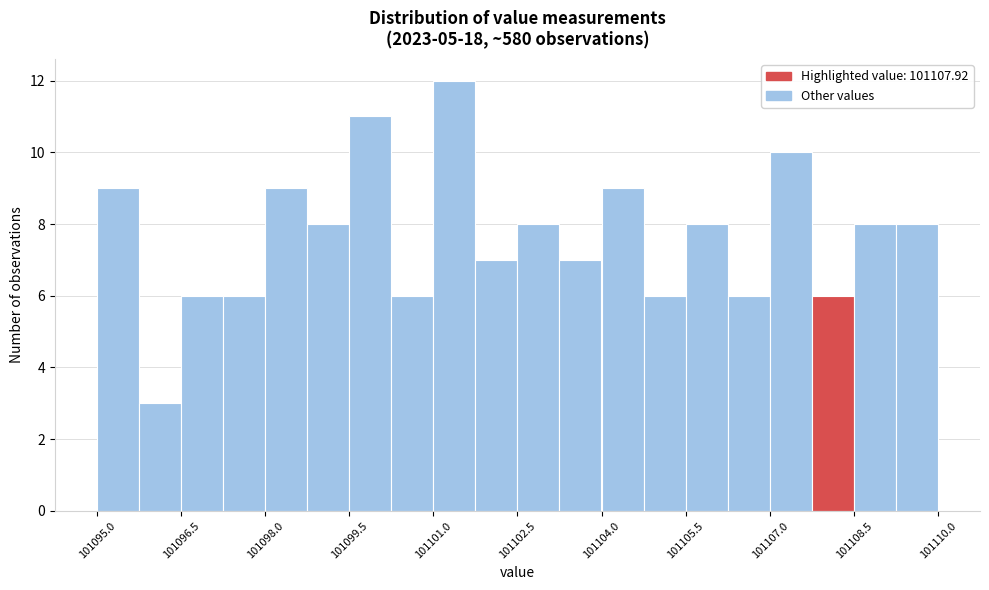

Around what value on the x-axis is the tallest bar? Give the approximate position of its centre, as read against the axis.

101101.4